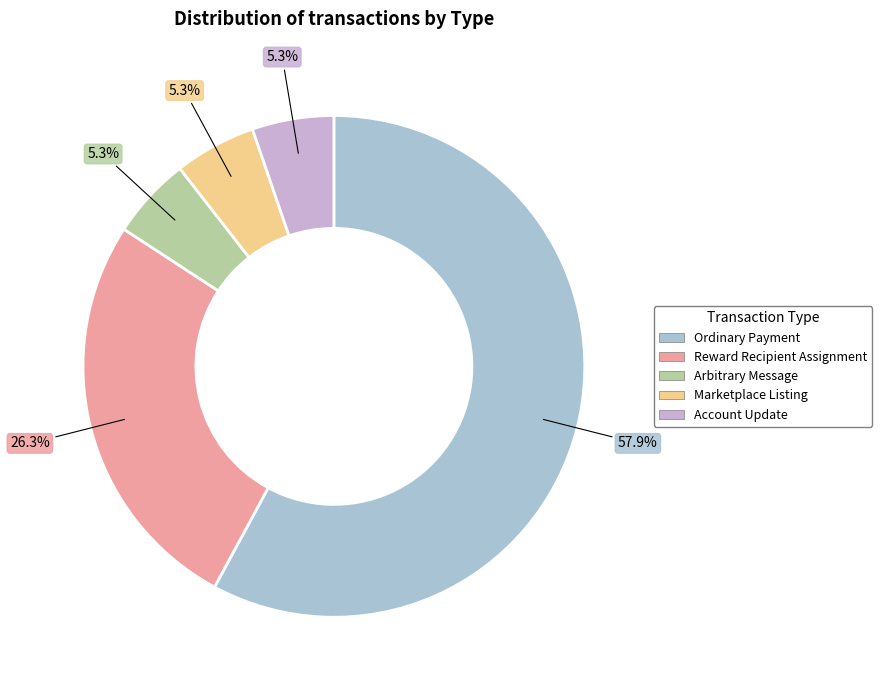

Does any single category account for the majority?

Yes